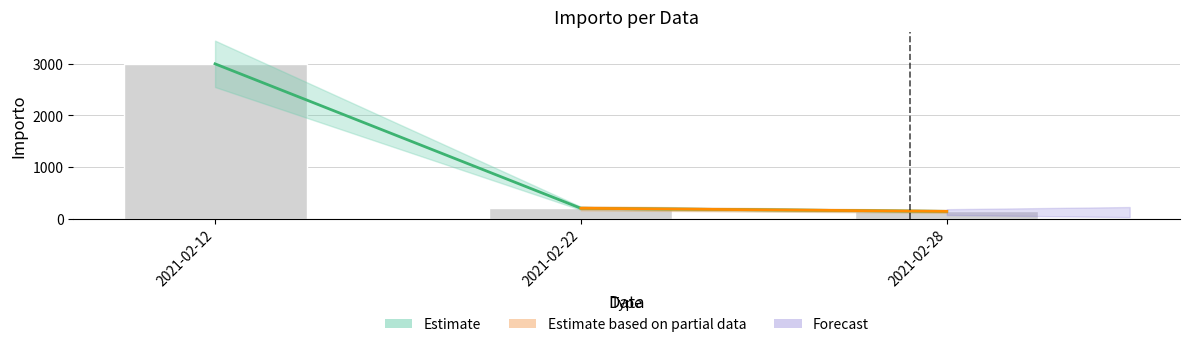

Reading left to right, what are all the values shown in this chart?

2021-02-12=3000	2021-02-22=200	2021-02-28=140